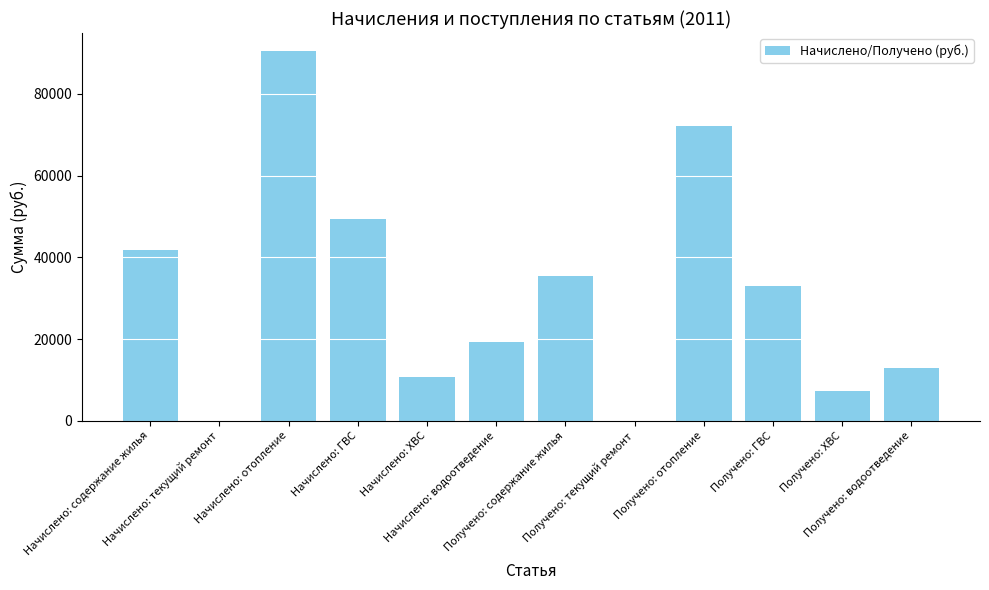

Count the number of data series in this chart.

1